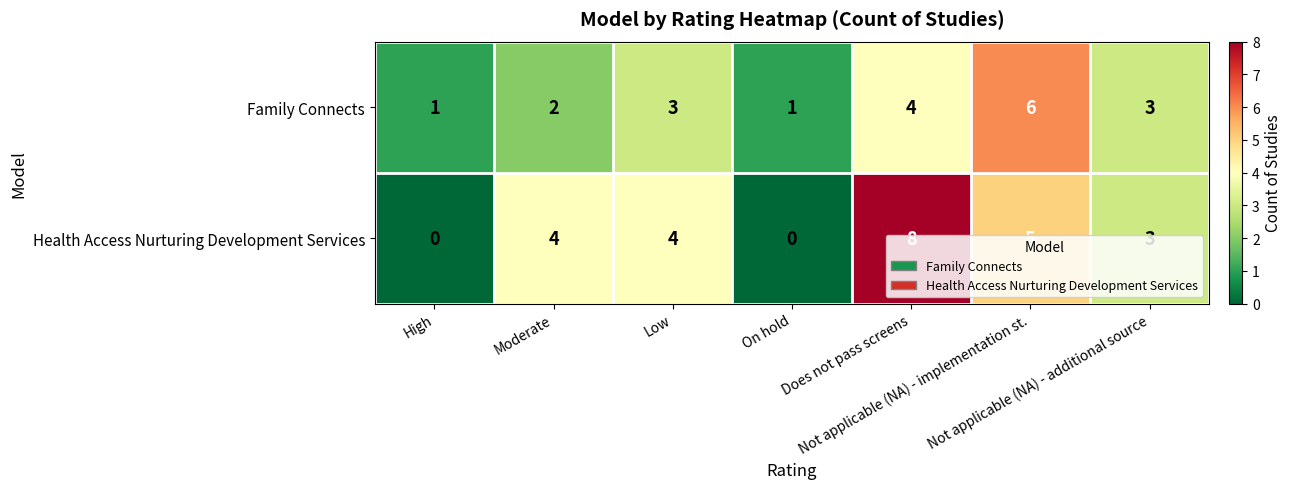

How many distinct data groups are displayed?

2